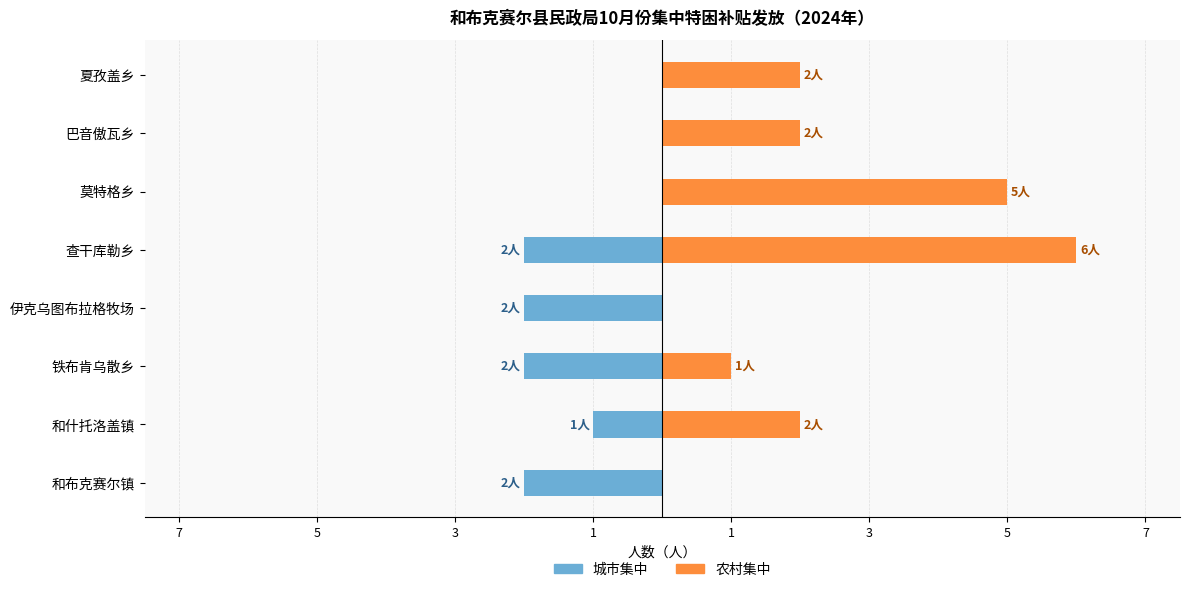

What is the value of the 农村集中 bar at the 7th from the left?

2